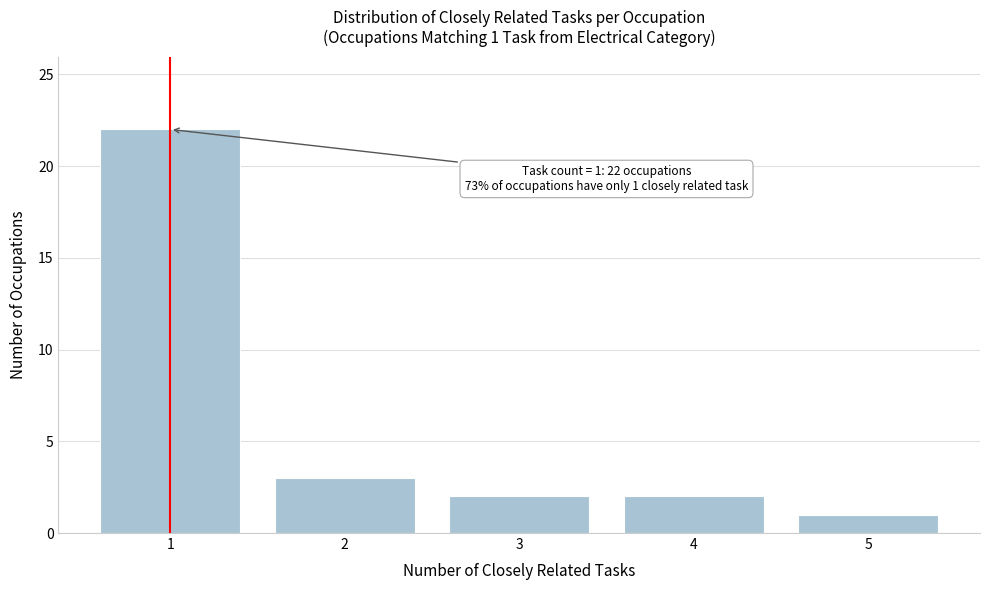

Reading right to left, list all the values displayed in this chart.

1	2	2	3	22